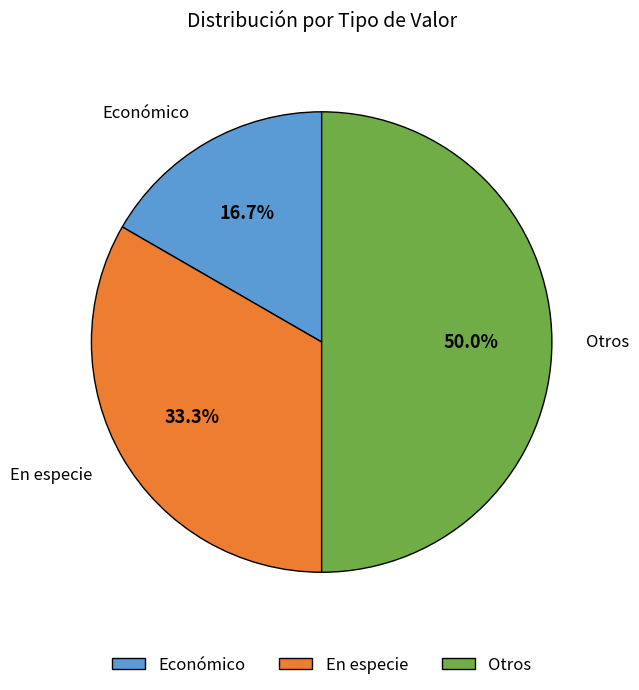

Do Económico and Otros together represent more than half of the pie?

Yes